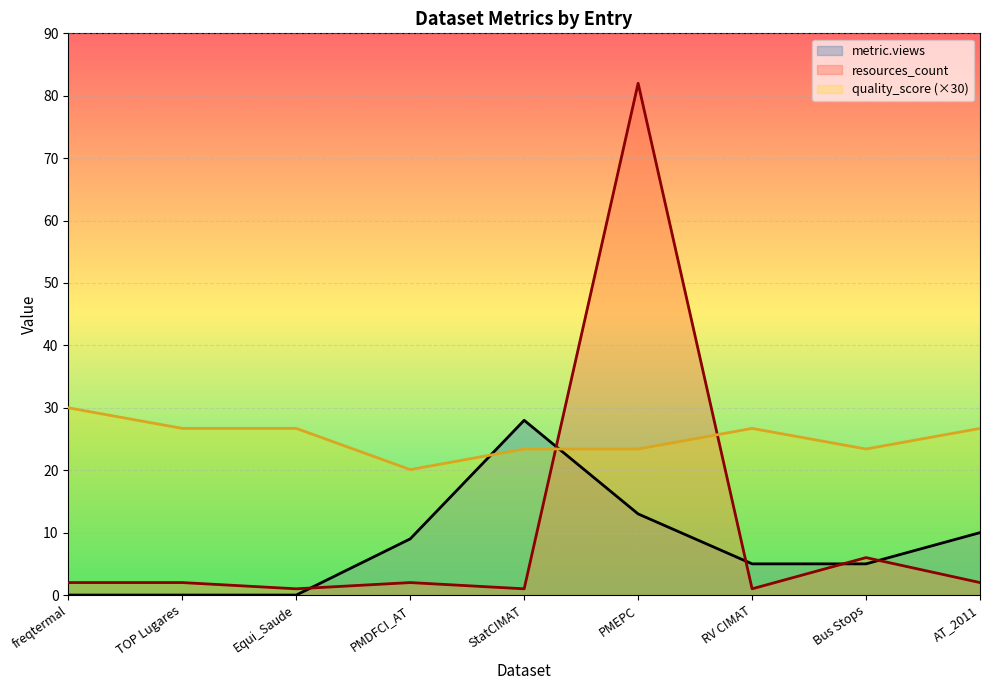

Read the metric.views value at PMDFCI_AT.

9.0